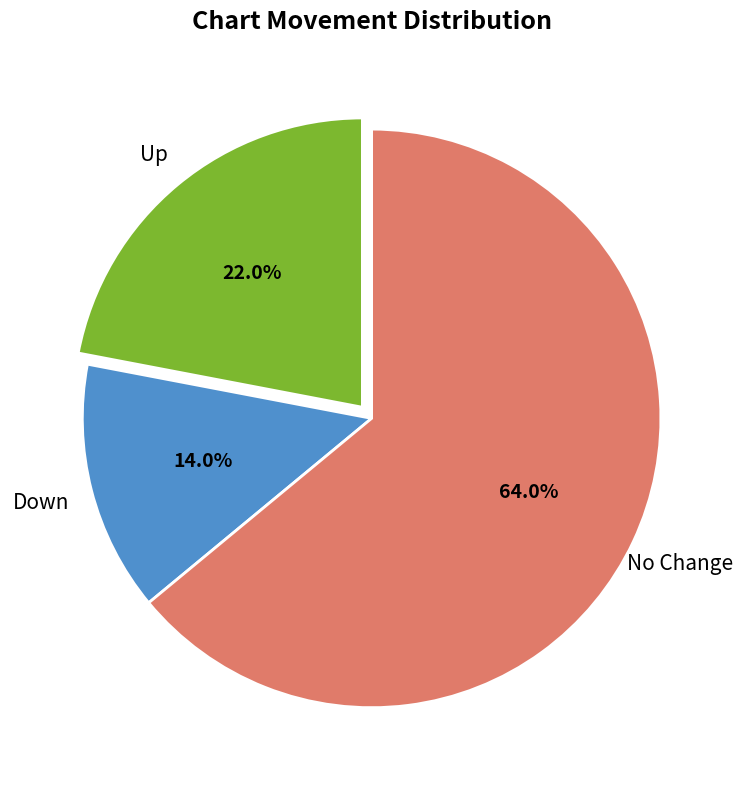

Does any single category account for the majority?

Yes